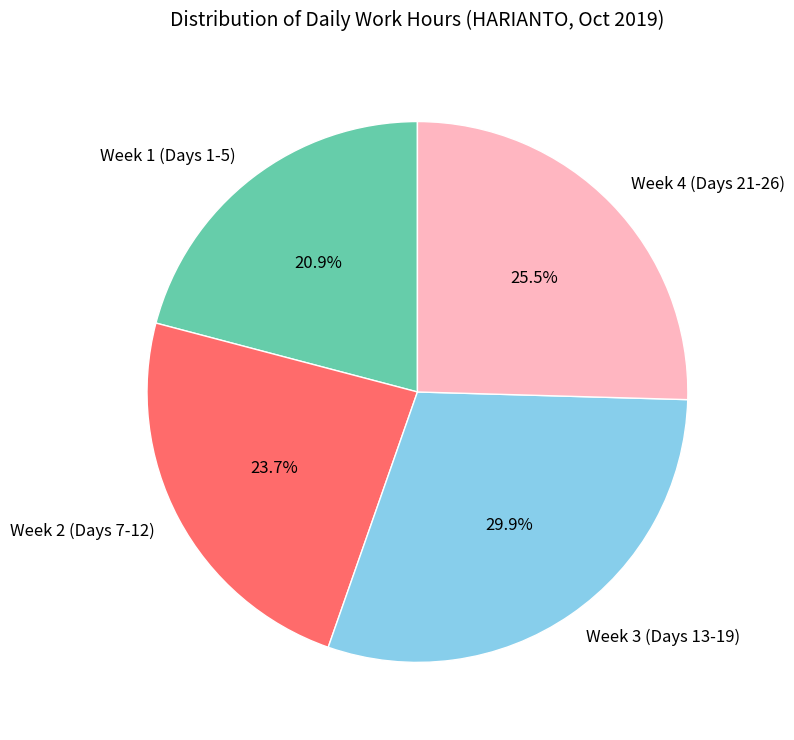

To the nearest percent, what is the average slice percentage?

25%